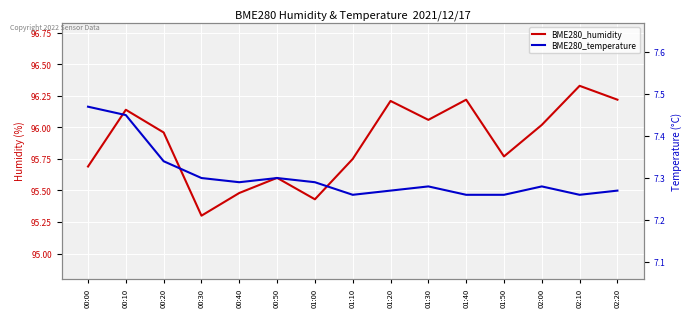

What is the average value of the BME280_humidity series?

95.9